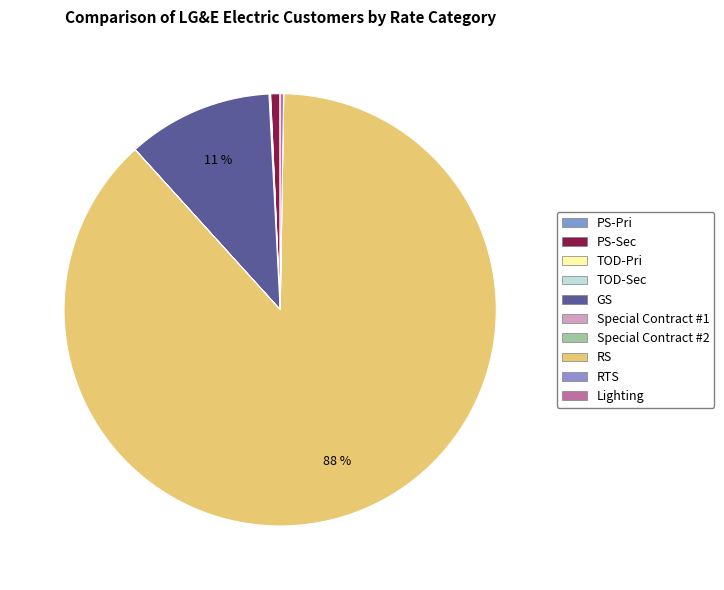

Is Lighting the majority of the pie?

No